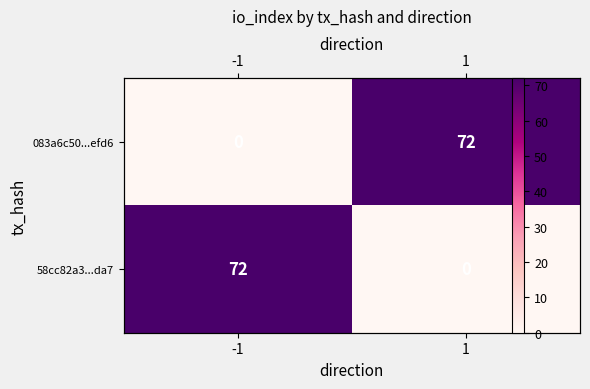

What is the average value of the 083a6c50...efd6 series?

36